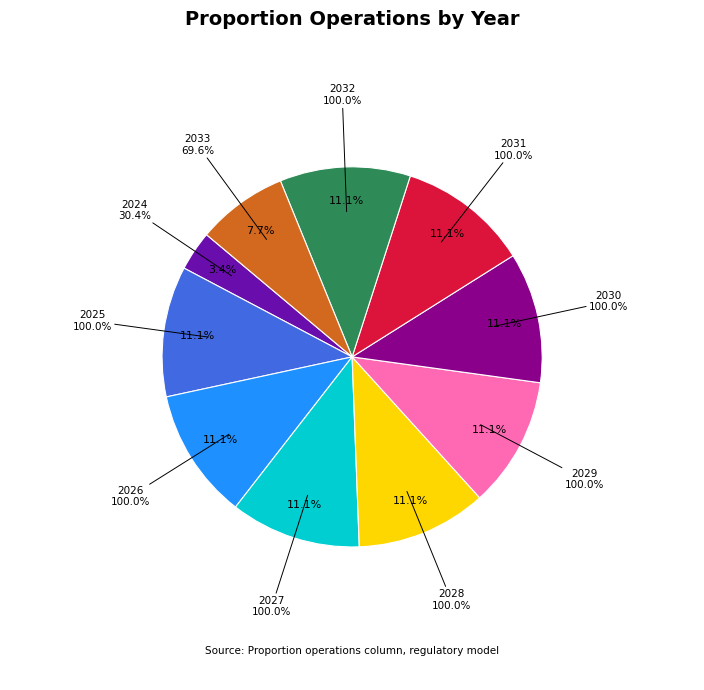

Which category has the smallest portion of the pie?

2024